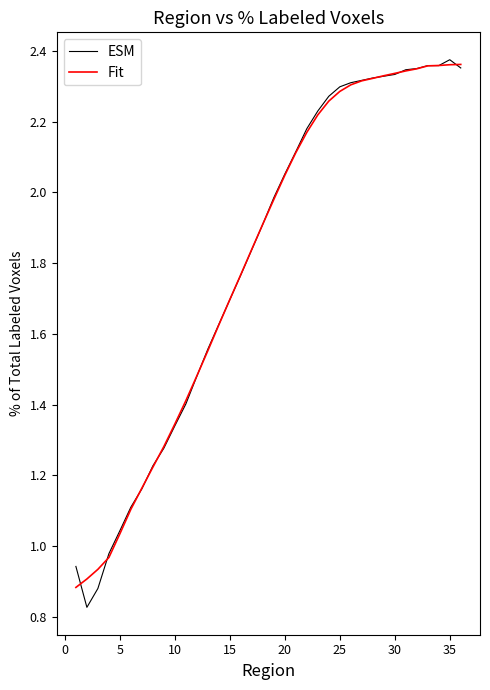

True or false: Fit has more than 1 interior local peaks.

False